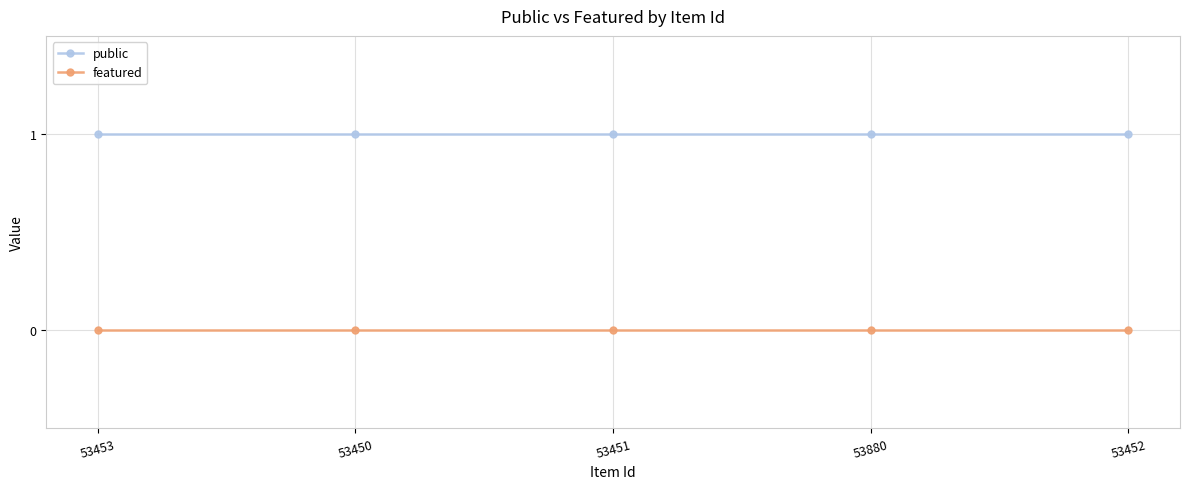

Does the chart display data point markers on the line(s)?

Yes